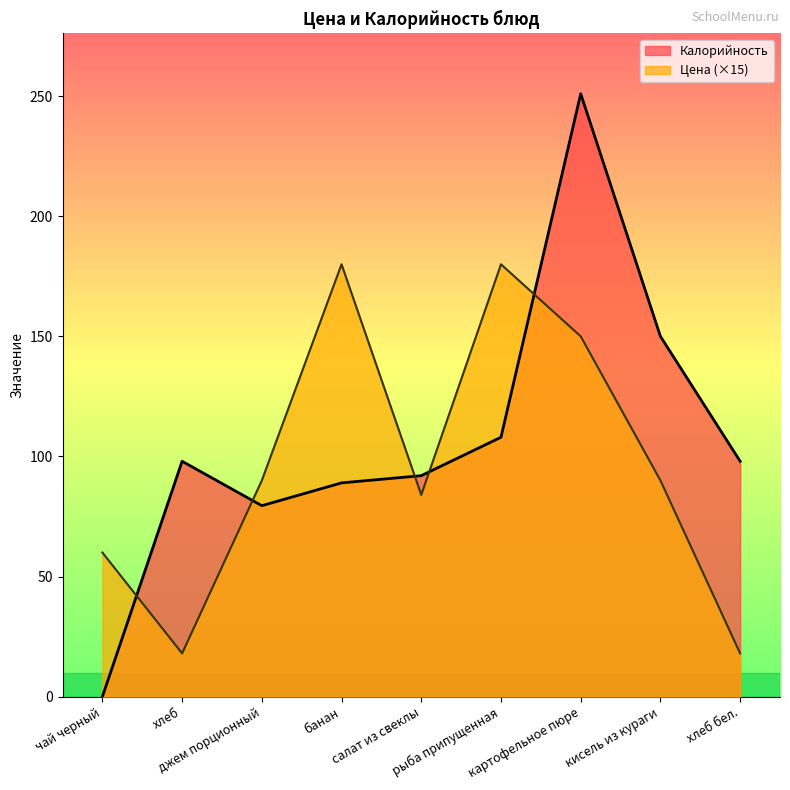

Reading left to right, extract all data points from this chart.

Цена: чай черный=60.0	хлеб=18.0	джем порционный=90.0	банан=180.0	салат из свеклы=84.0	рыба припущенная=180.0	картофельное пюре=150.0	кисель из кураги=90.0	хлеб бел.=18.0
Калорийность: чай черный=0.0	хлеб=98.0	джем порционный=79.5	банан=89.0	салат из свеклы=92.0	рыба припущенная=108.0	картофельное пюре=251.0	кисель из кураги=150.0	хлеб бел.=98.0